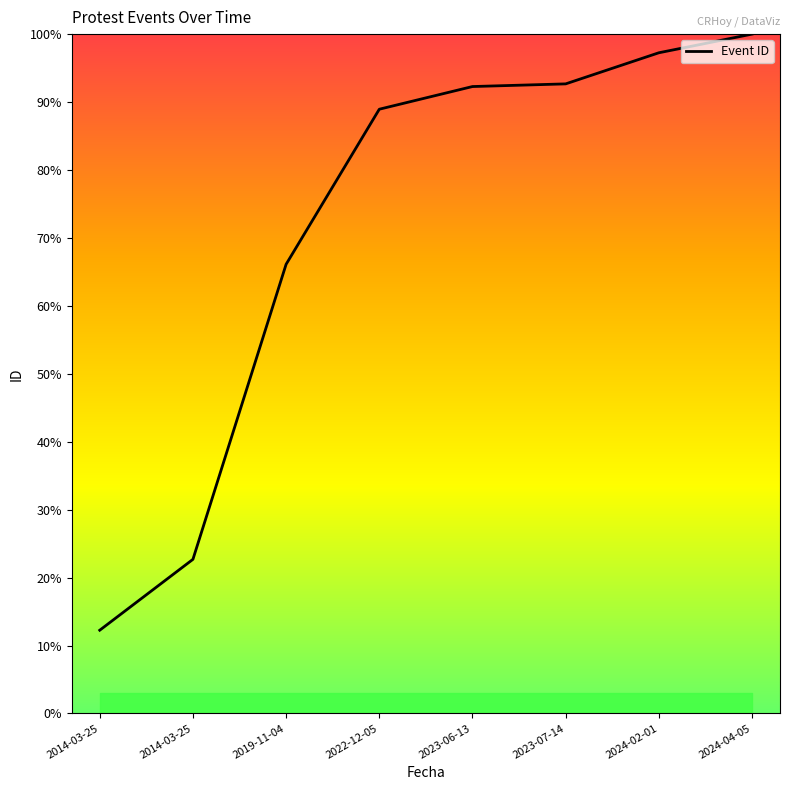

Is this an area chart (filled region under the line)?

No